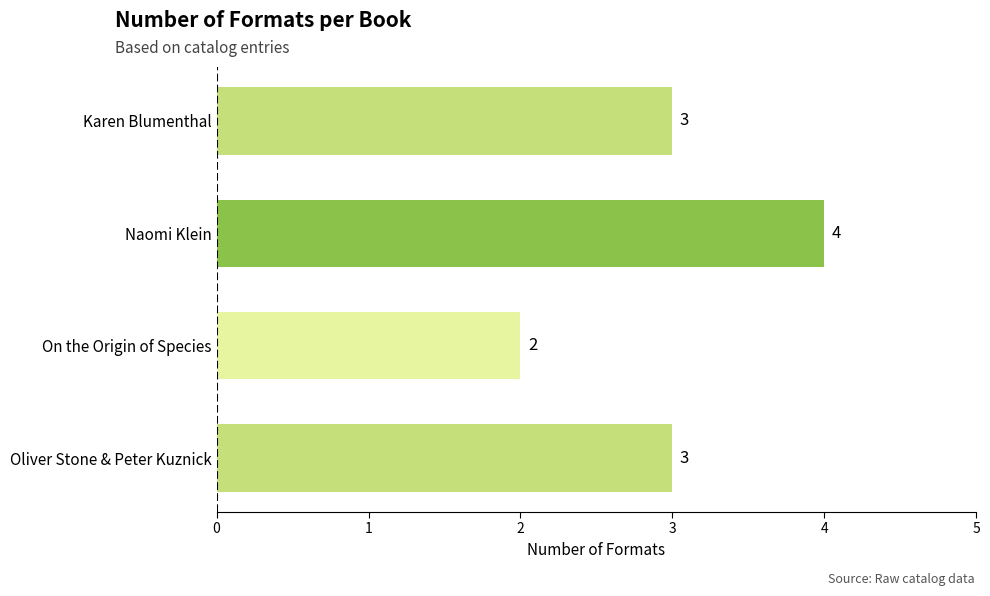

What is the greatest value displayed?

4